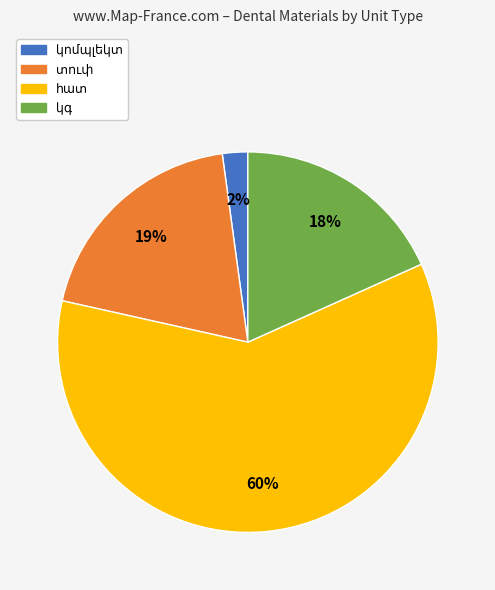

To the nearest percent, what is the average slice percentage?

25%